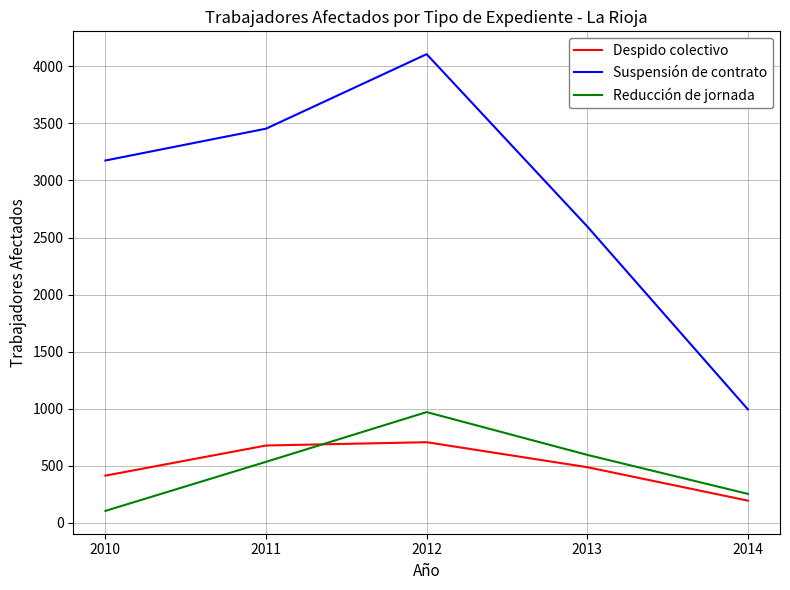

Which series has the widest spread of values?

Suspensión de contrato